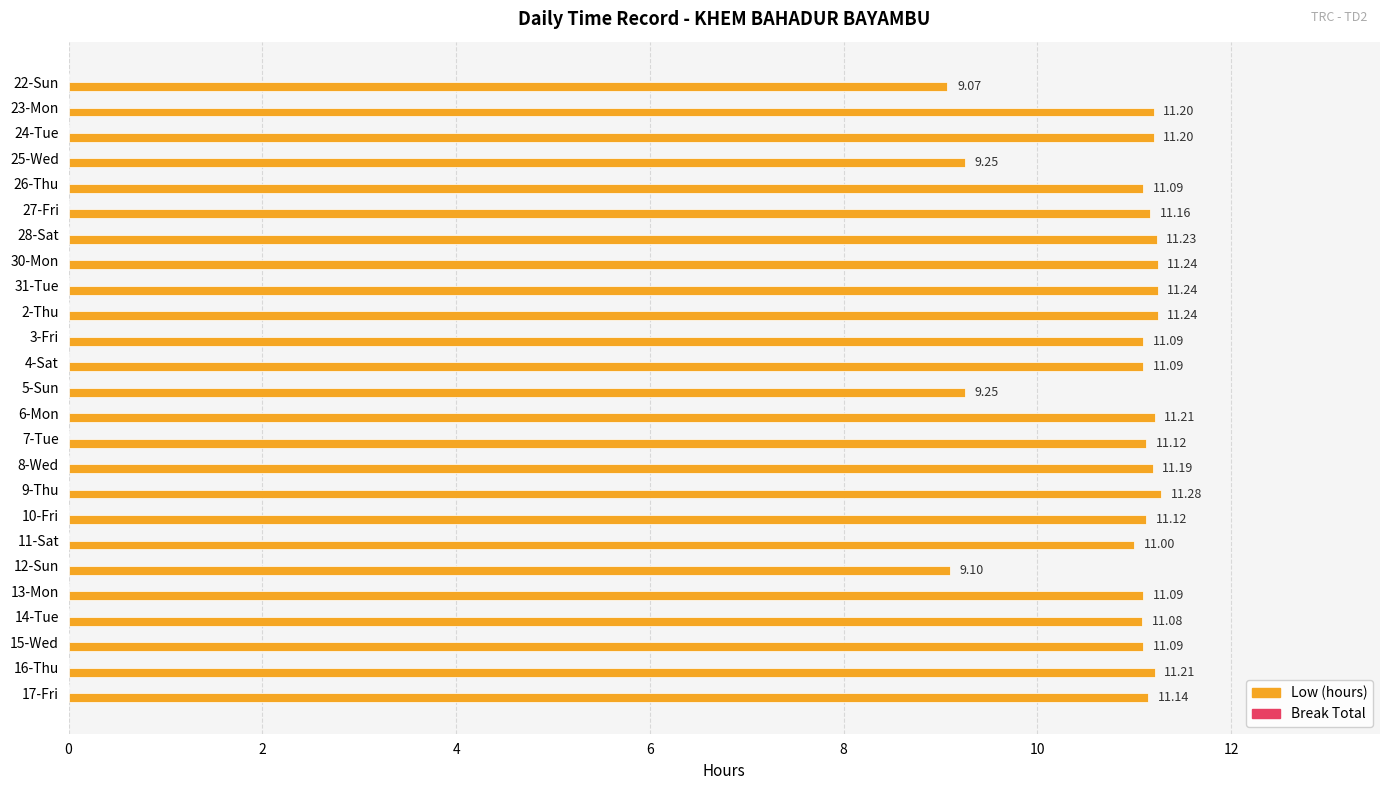

Count the number of categories in the chart.

25